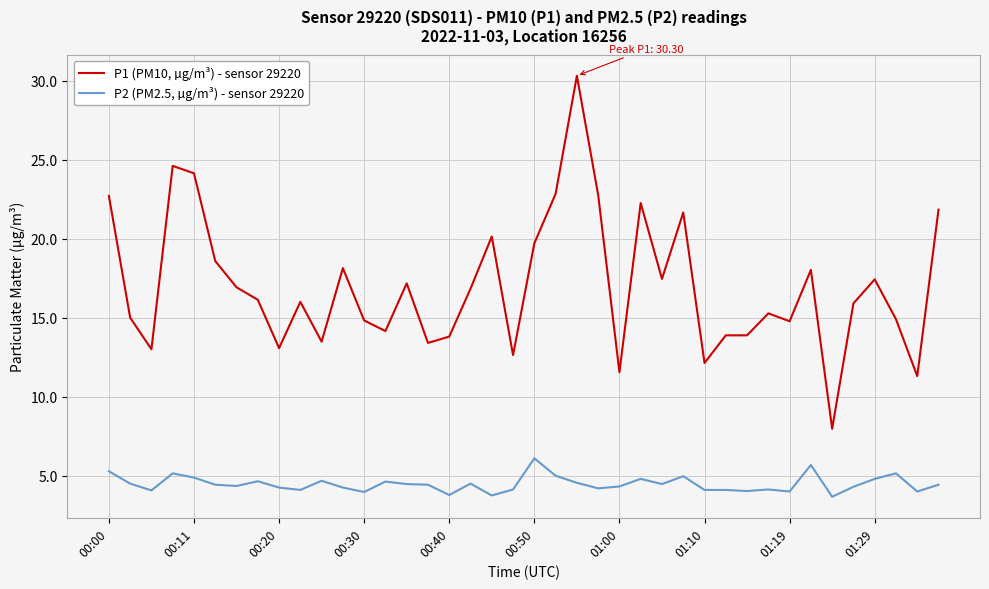

Which series has the largest range (max minus min)?

P1 (PM10, µg/m³) - sensor 29220